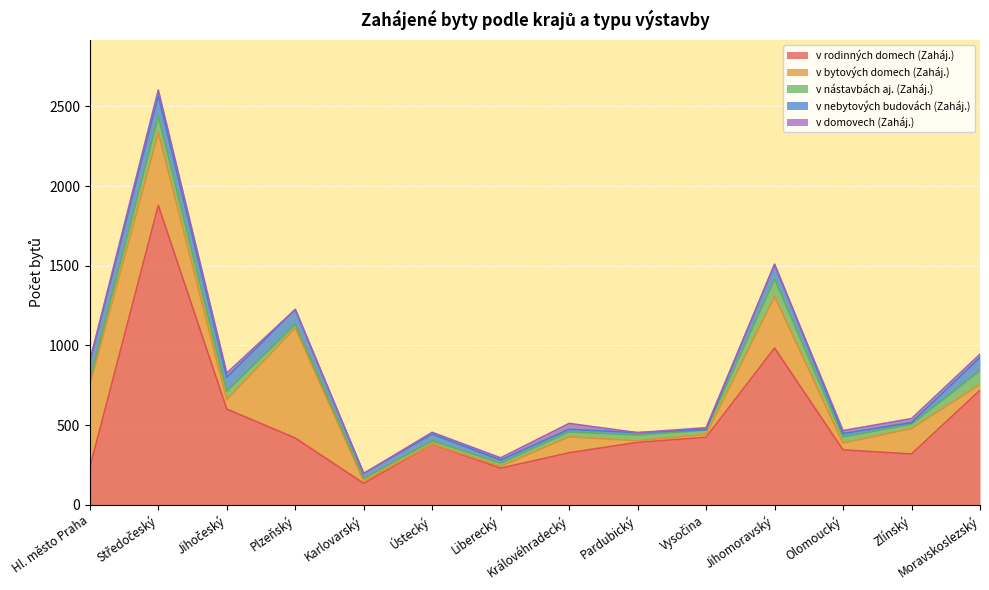

In v nebytových budovách (Zaháj.), how many points are higher than both neighbors (excluding endpoints)?

4